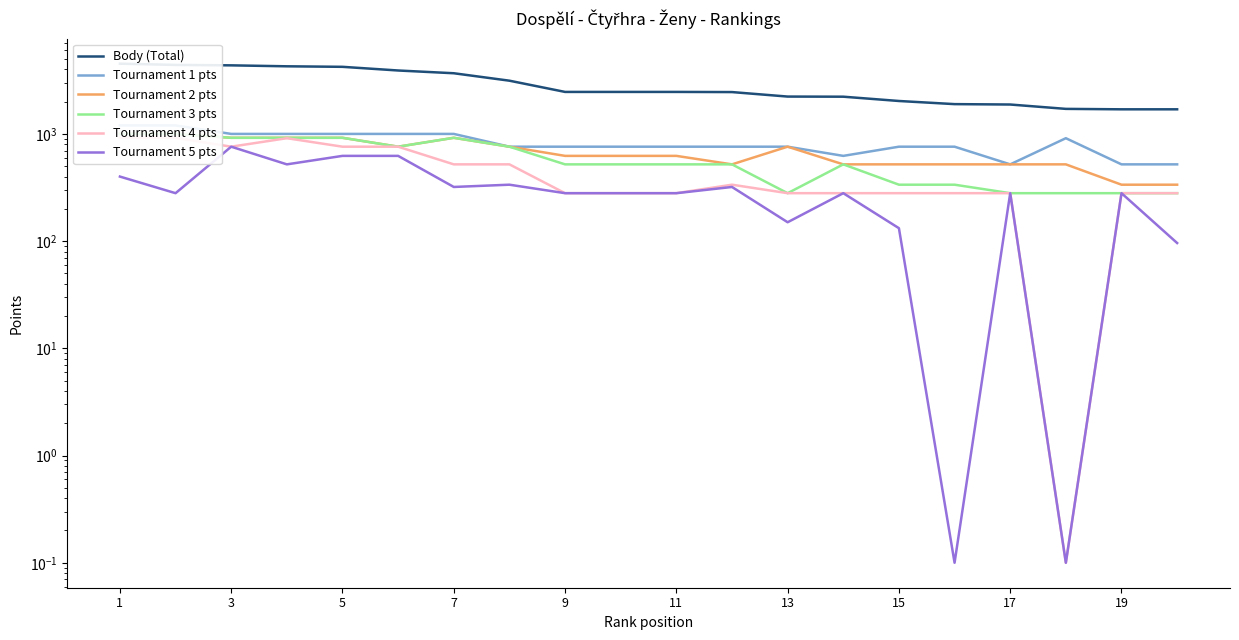

Which series has the widest spread of values?

Body (Total)